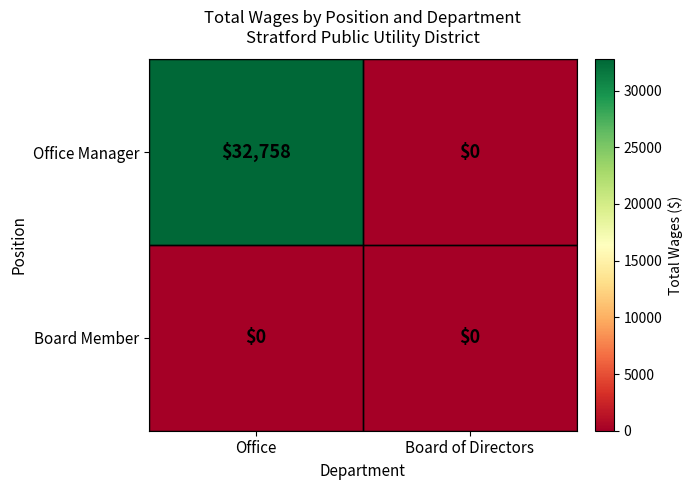

Rank the series by their maximum value, from lowest to highest.

Board Member, Office Manager